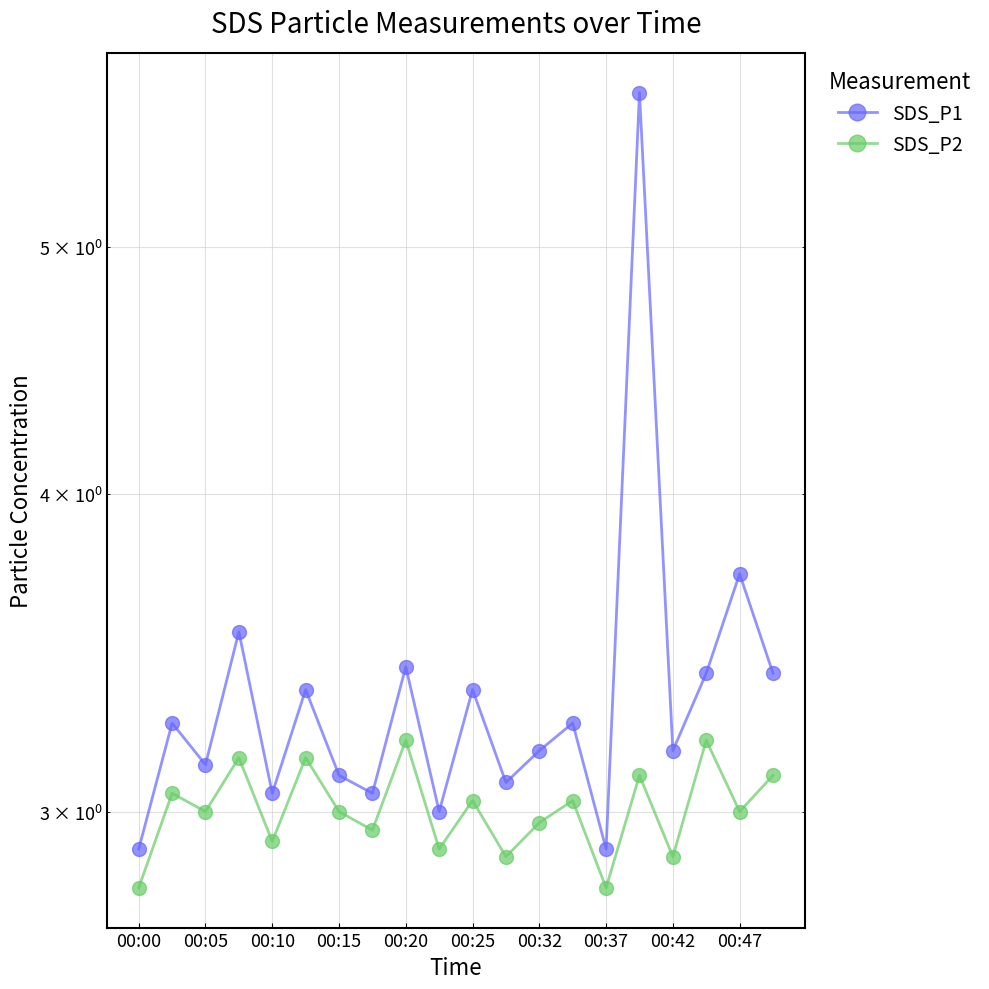

Which series has the largest total across all categories?

SDS_P1